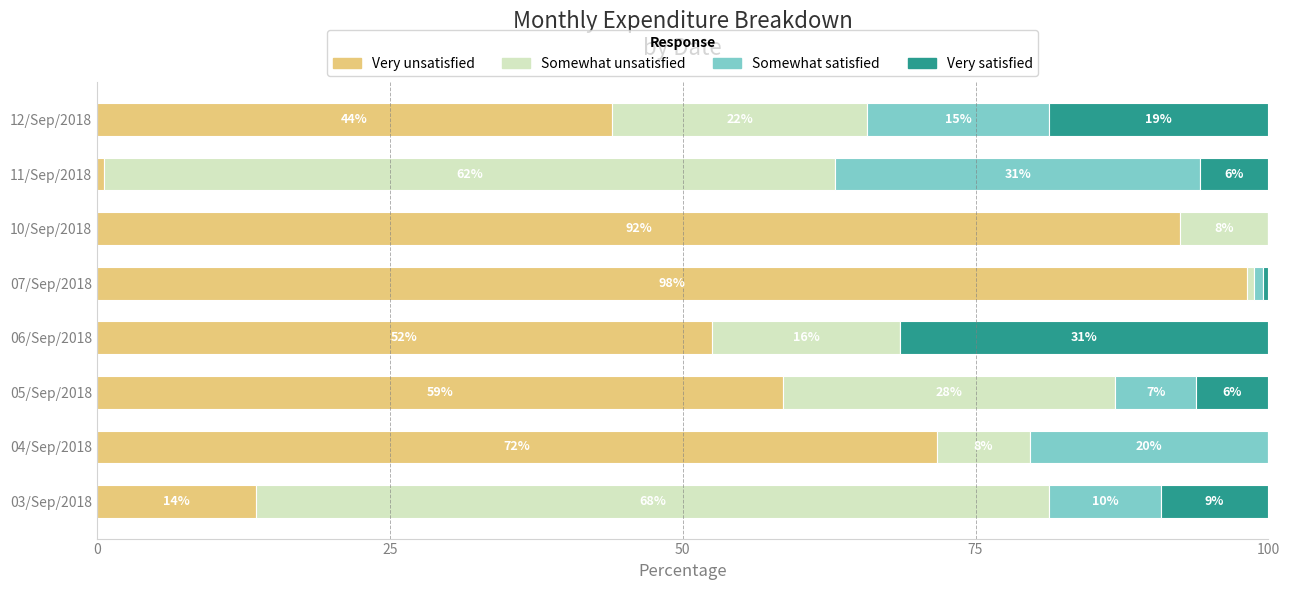

What are all the series names shown in the legend?

Very unsatisfied, Somewhat unsatisfied, Somewhat satisfied, Very satisfied